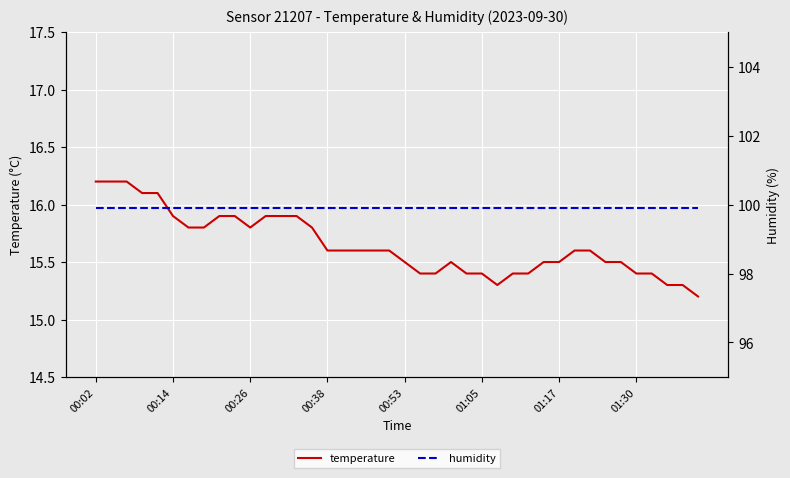

Which series has the largest total across all categories?

humidity